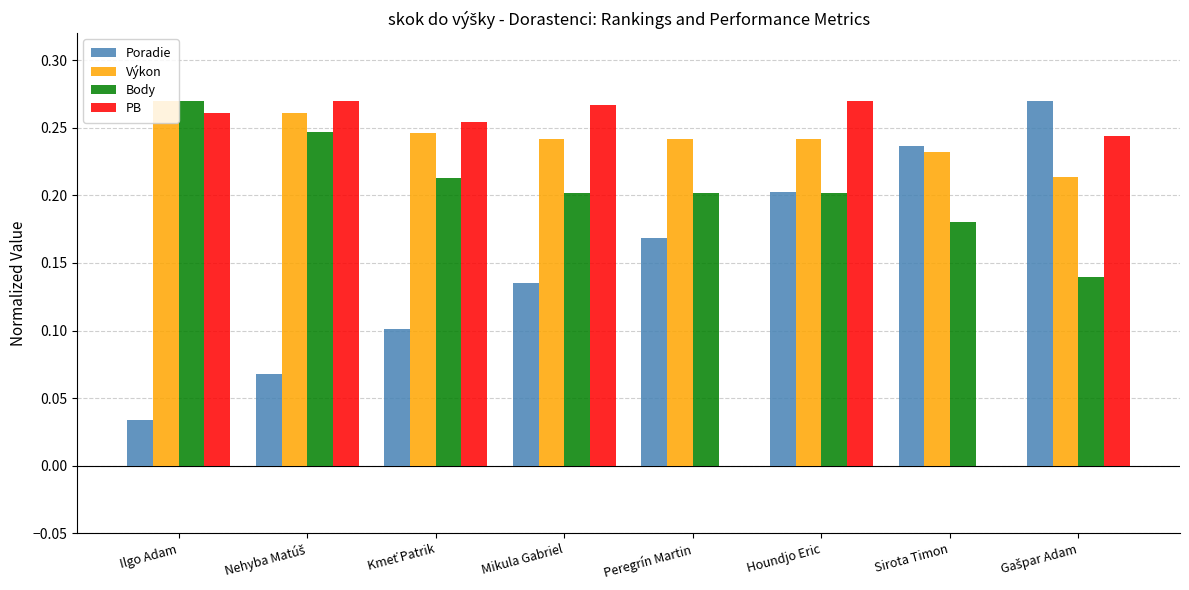

Are the bars grouped side by side (vs. stacked)?

Yes